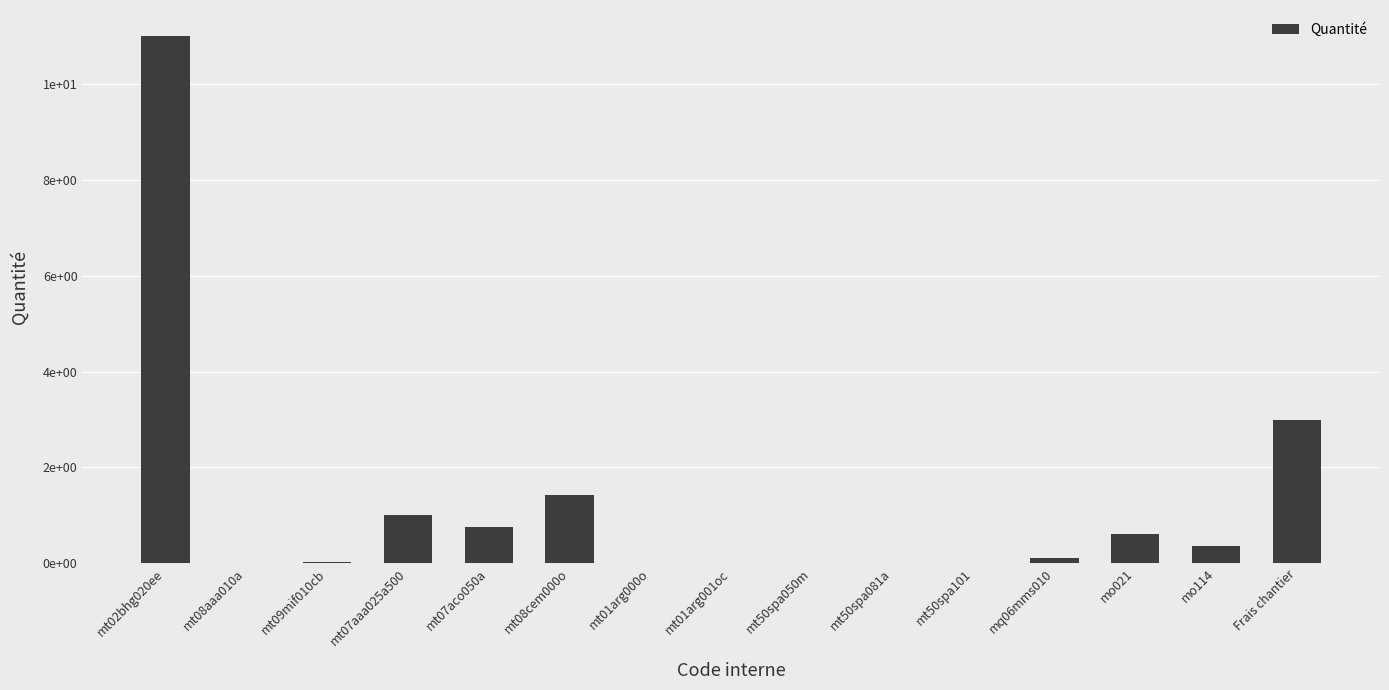

Where is the data nearest to the value 5?

Frais chantier